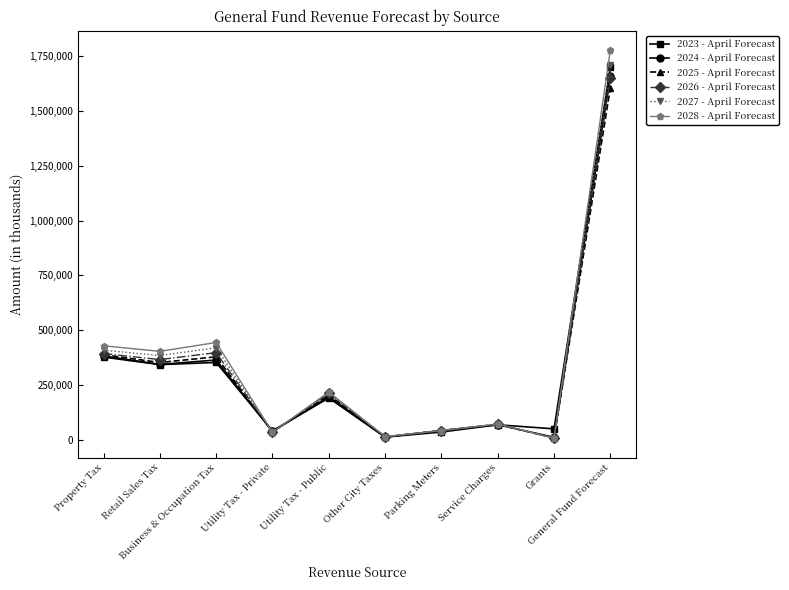

What is the difference between the maximum and second lowest values in the 2025 - April Forecast series?

1589731